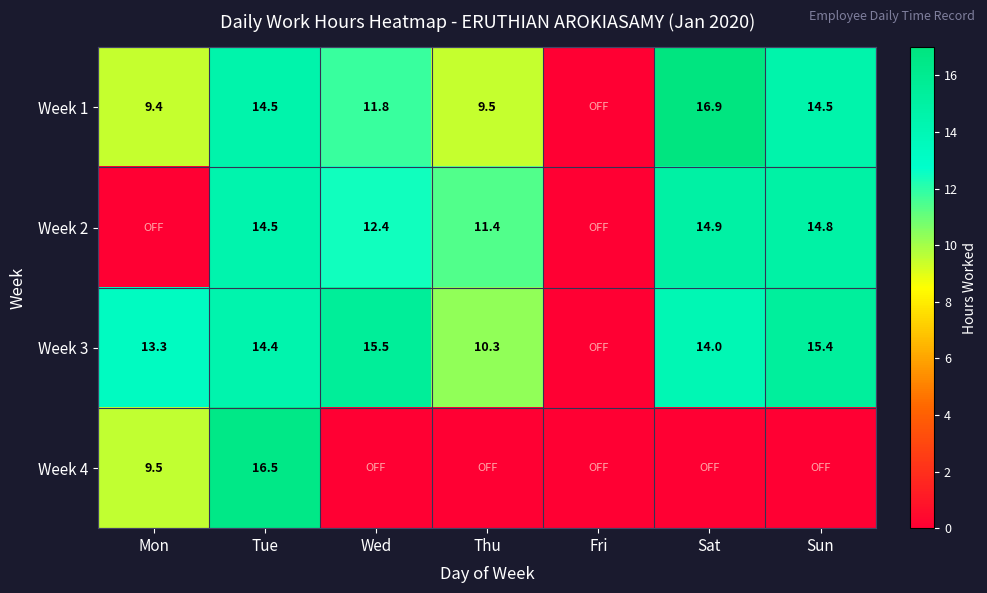

The Week 3 series shows 13.3 at Mon. True or false?

True